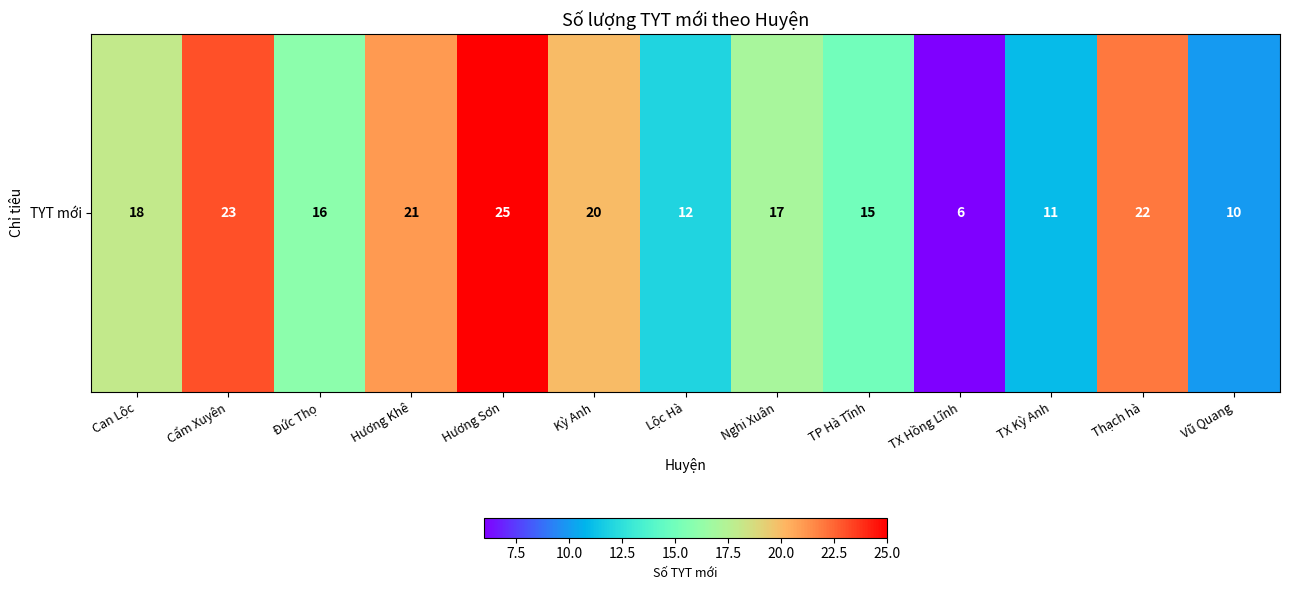

What is the change in value from Cẩm Xuyên to Thạch hà?

-1